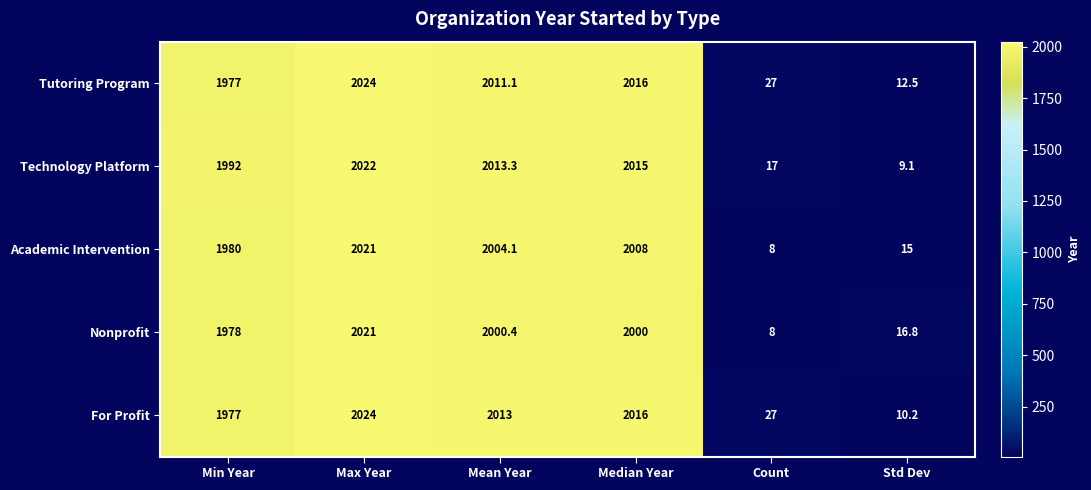

What is the difference between the highest and lowest values at Count?

19.0